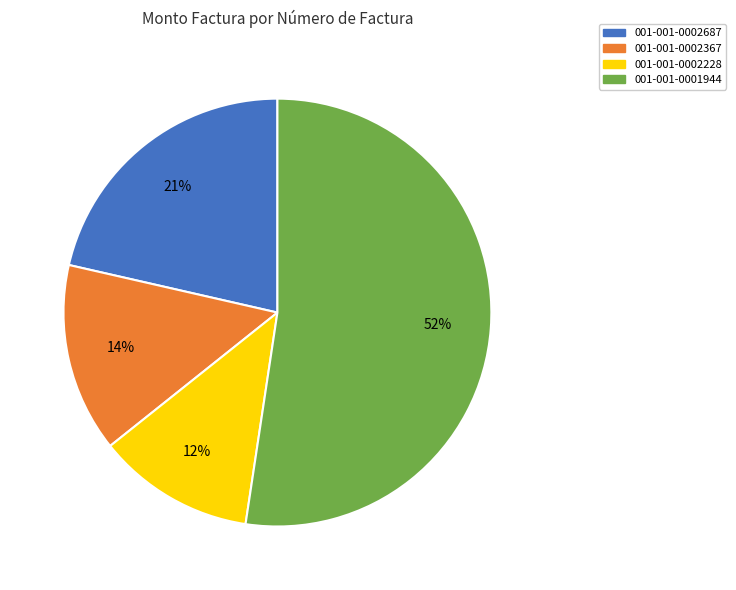

Which slice is the smallest?

001-001-0002228